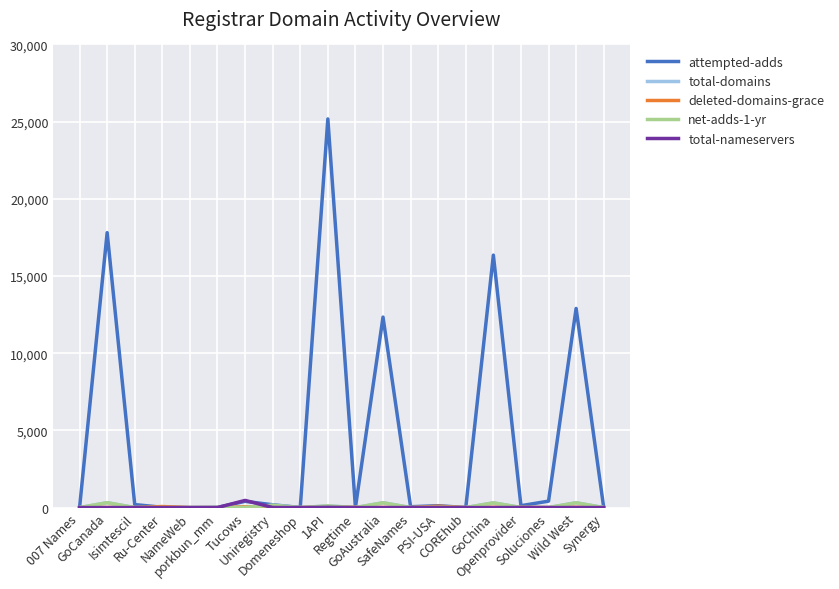

At which label does attempted-adds reach its peak?

1API